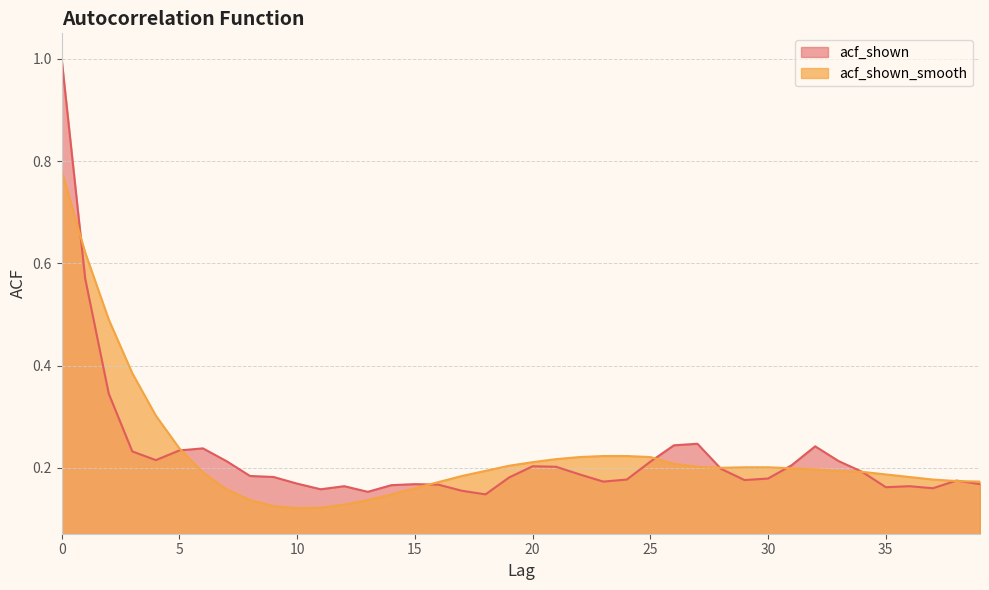

How many categories are shown in the chart?

40